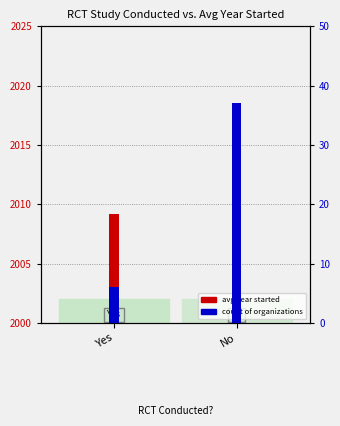

What is the difference between the maximum and minimum values in the count of organizations series?

31.0